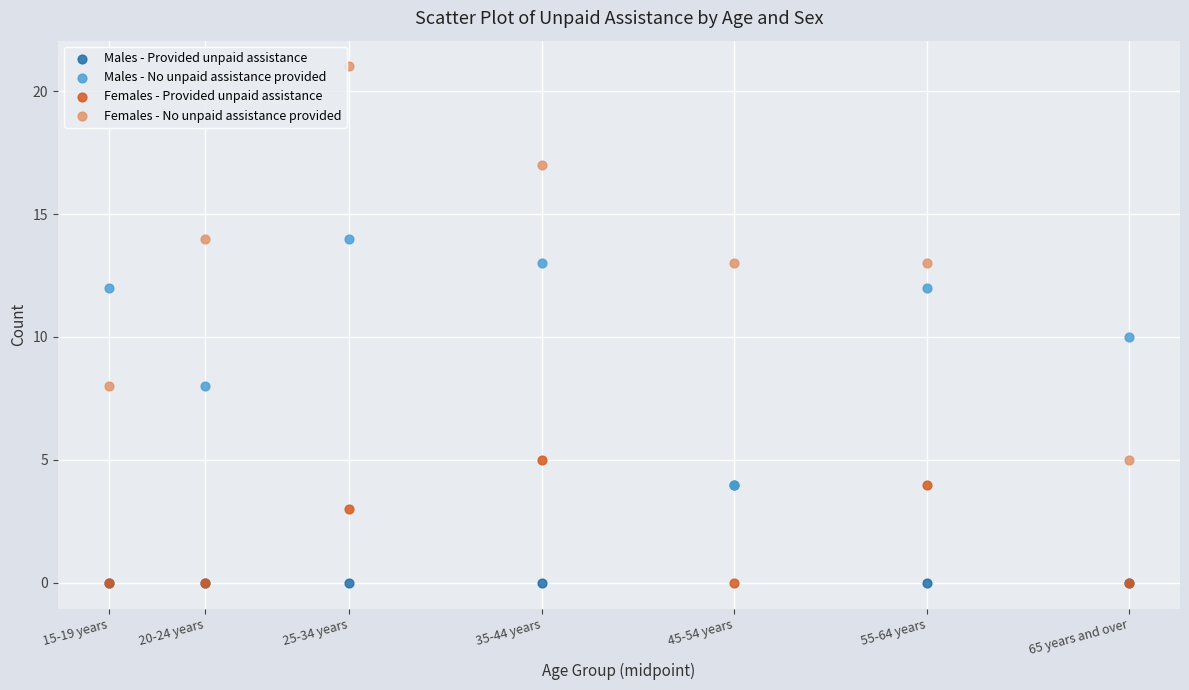

In the Females - Provided unpaid assistance series, what Y value is closest to 2?

3